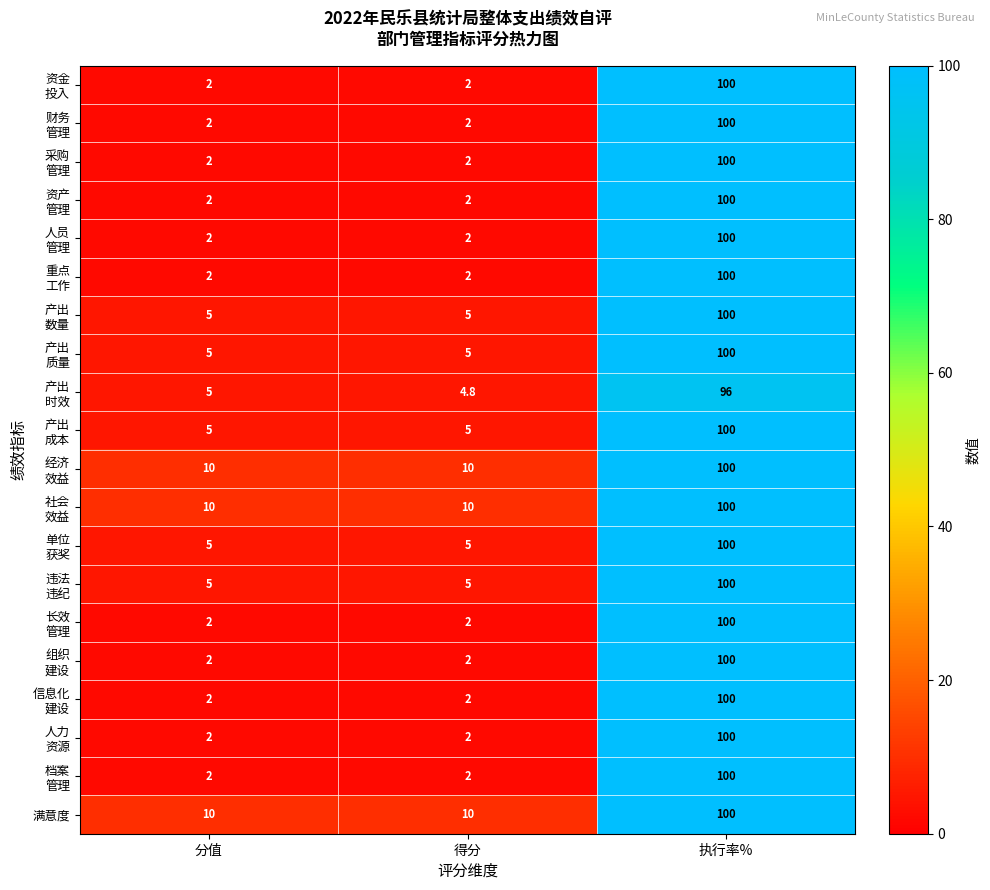

What is the difference between the highest and lowest values at 得分?

8.0